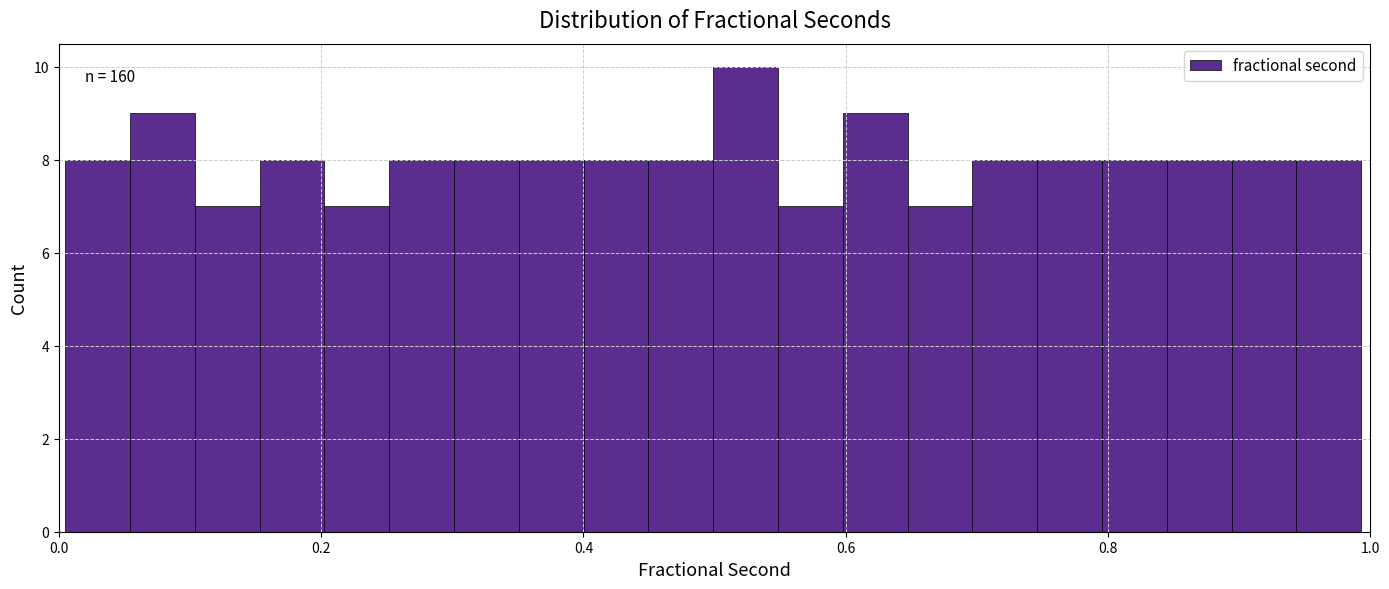

Read against the x-axis, roughly where is the centre of the tallest bar?

0.52